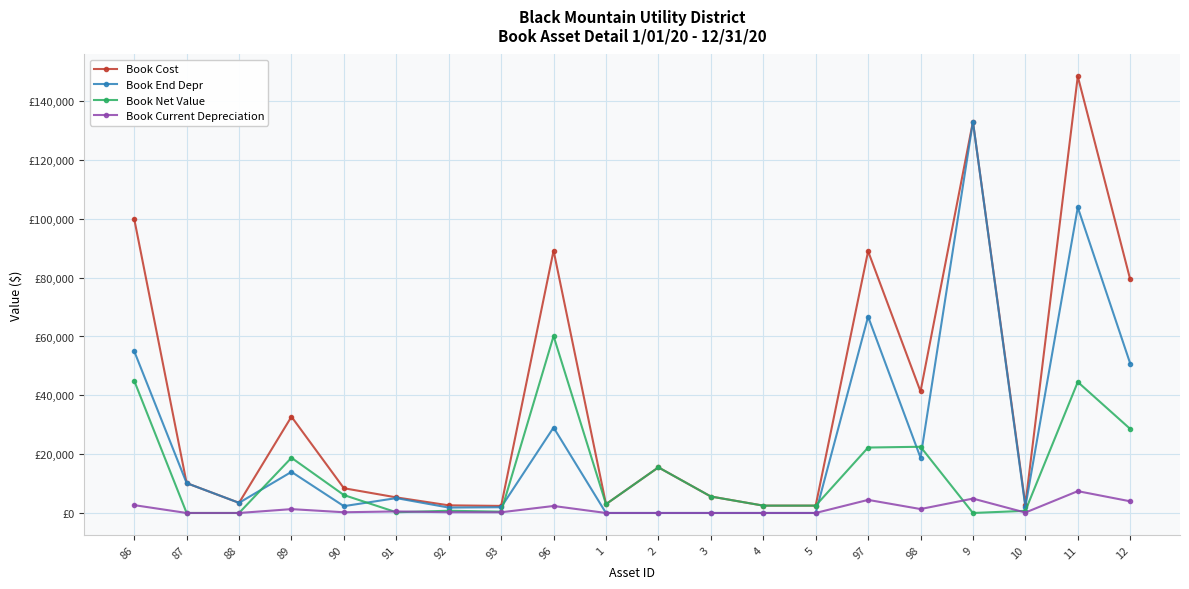

What are all the series names shown in the legend?

Book Cost, Book End Depr, Book Net Value, Book Current Depreciation